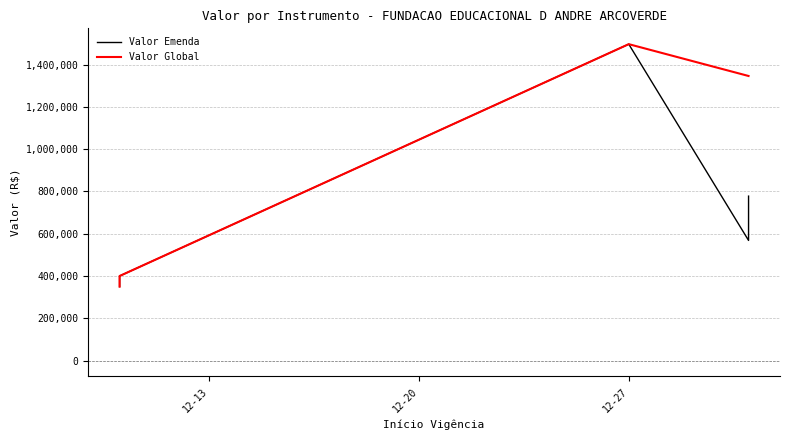

What is the value of the Valor Global point at the 2nd from the left?

399993